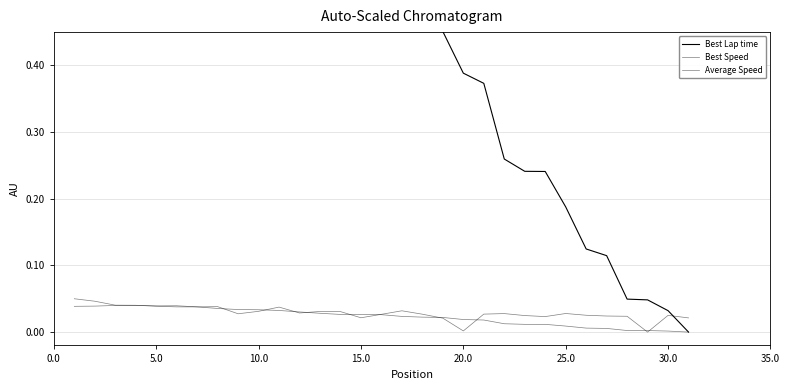

True or false: Average Speed and Best Lap time intersect in this chart.

True